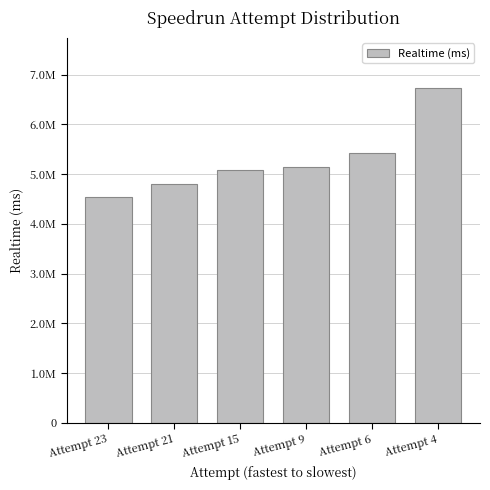

What is the minimum value shown in the chart?

4540924